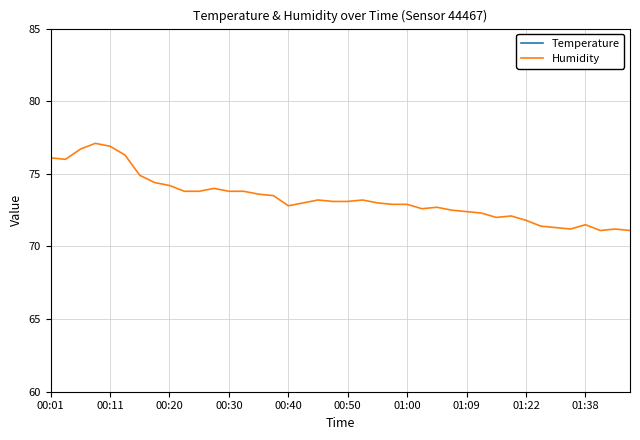

Which series has the largest total across all categories?

Humidity